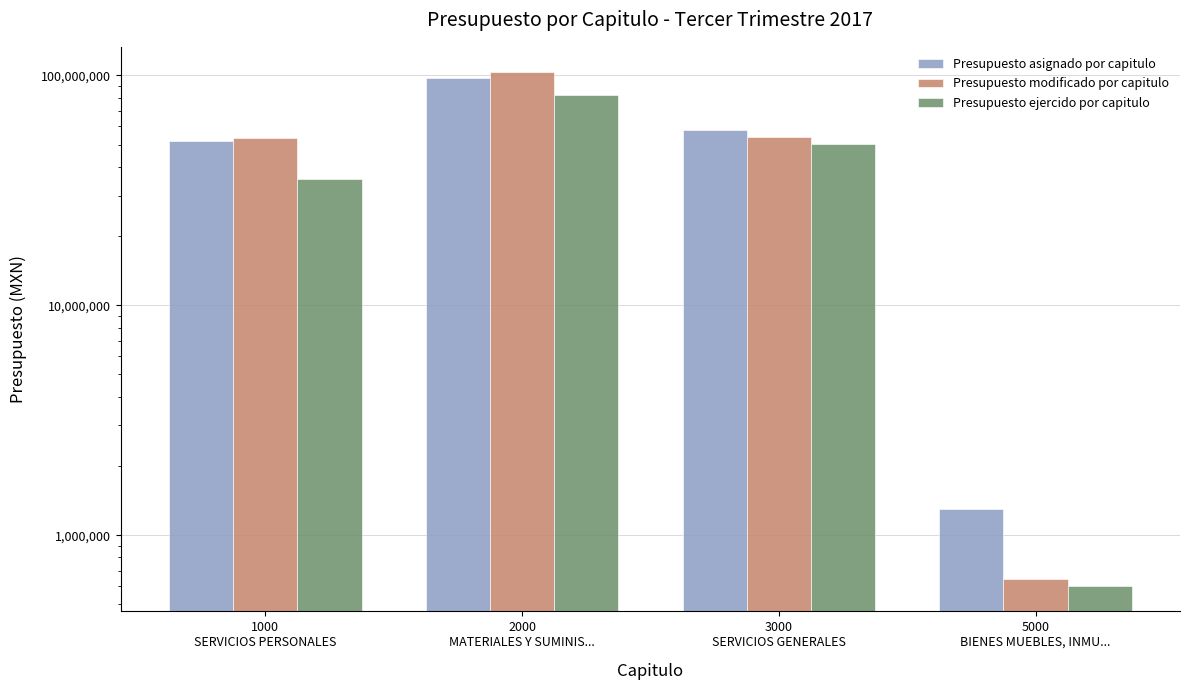

Does the chart contain stacked bars?

No